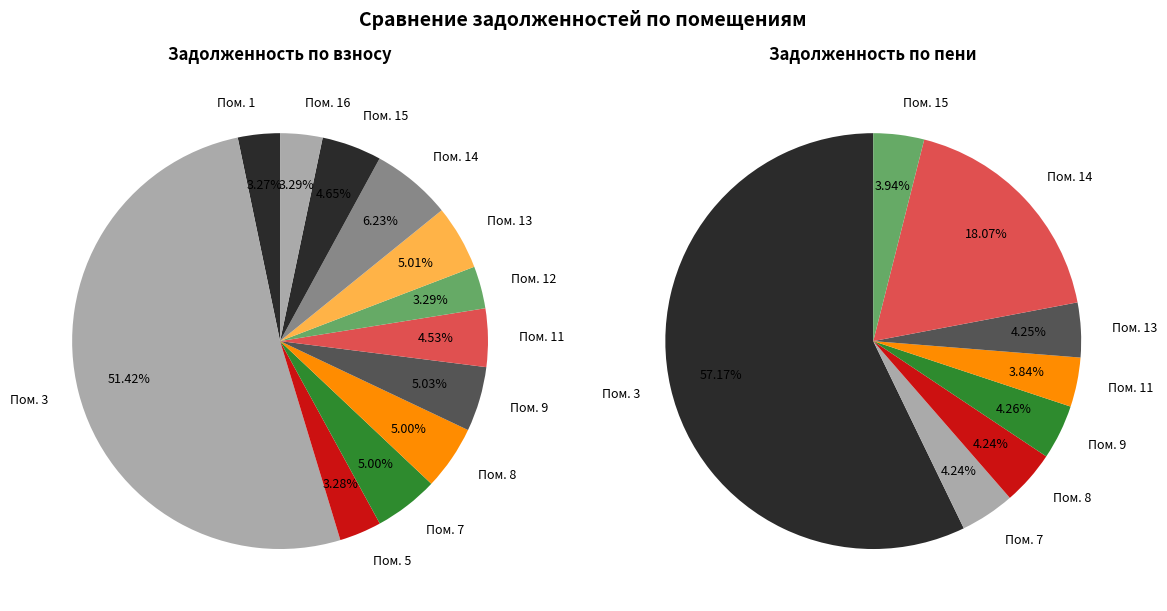

Is it true that 9 is 11% of the pie?

False